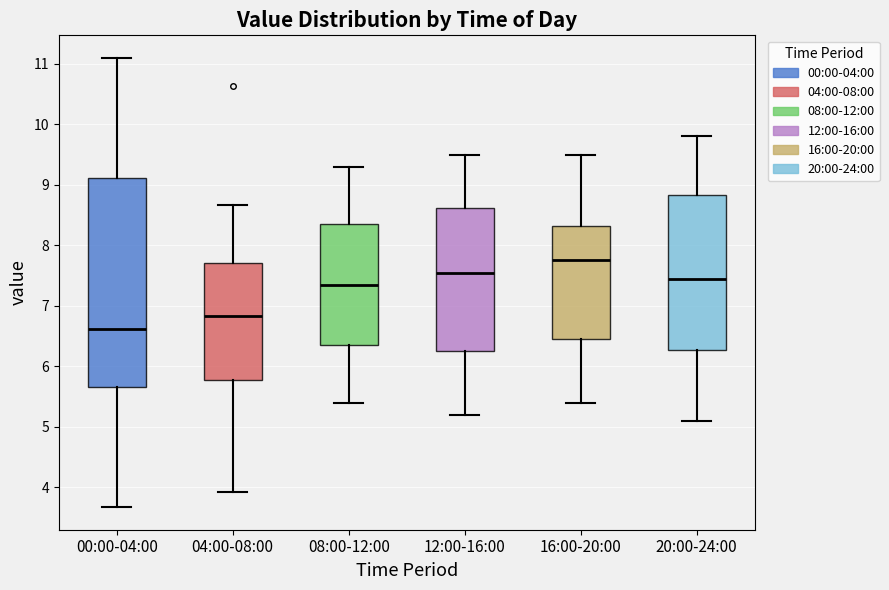

Which box is the tallest, from its lower edge to its upper edge?

00:00-04:00